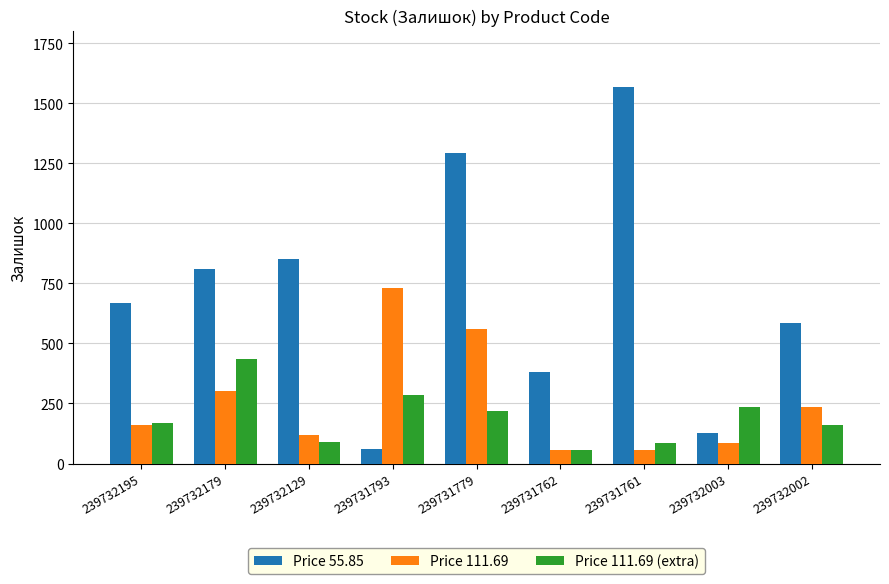

Is it true that Price 55.85 equals 811 at 239732179?

True